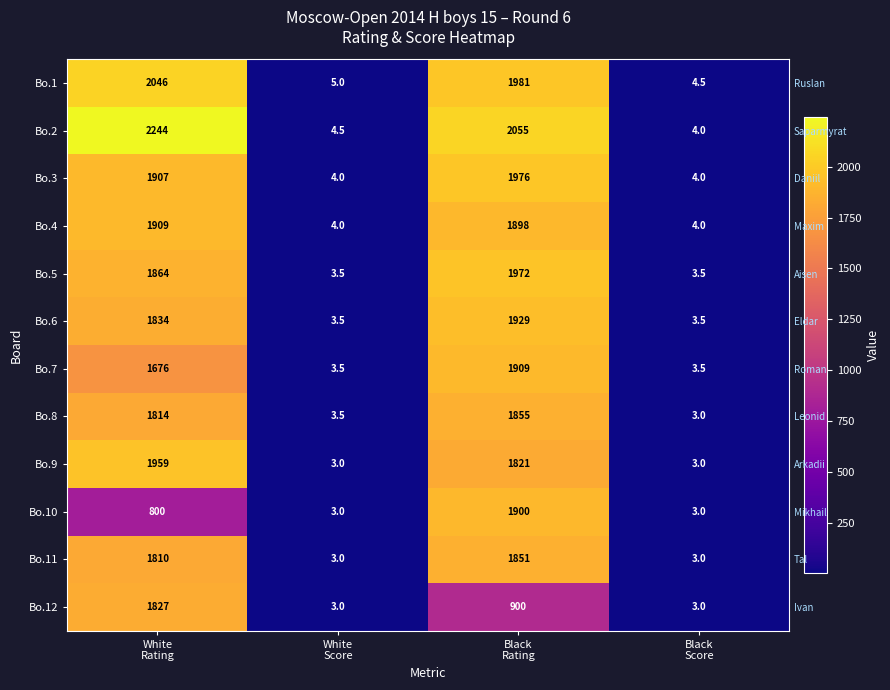

Between White Rating and White Score, which series saw the biggest shift?

Bo.2